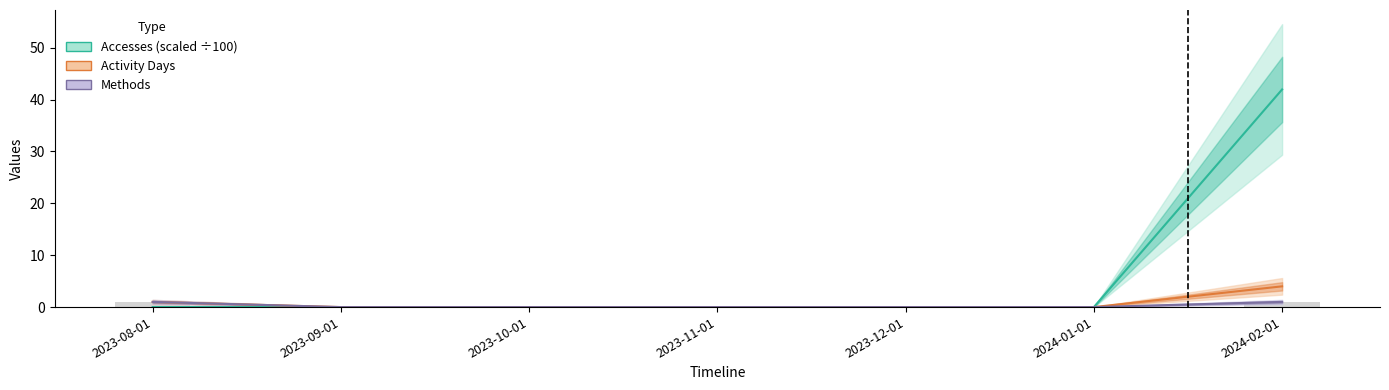

How many bars are there in each group?

3